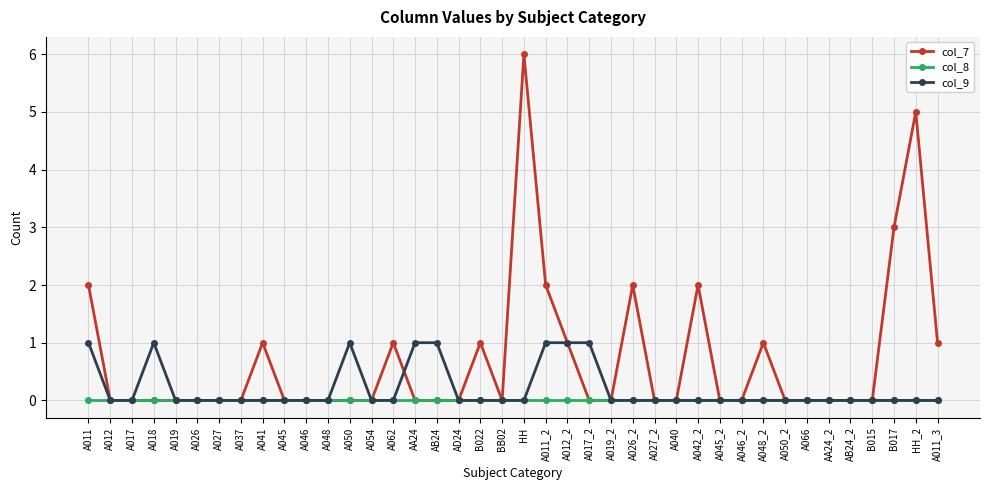

What are all the series names shown in the legend?

col_7, col_8, col_9